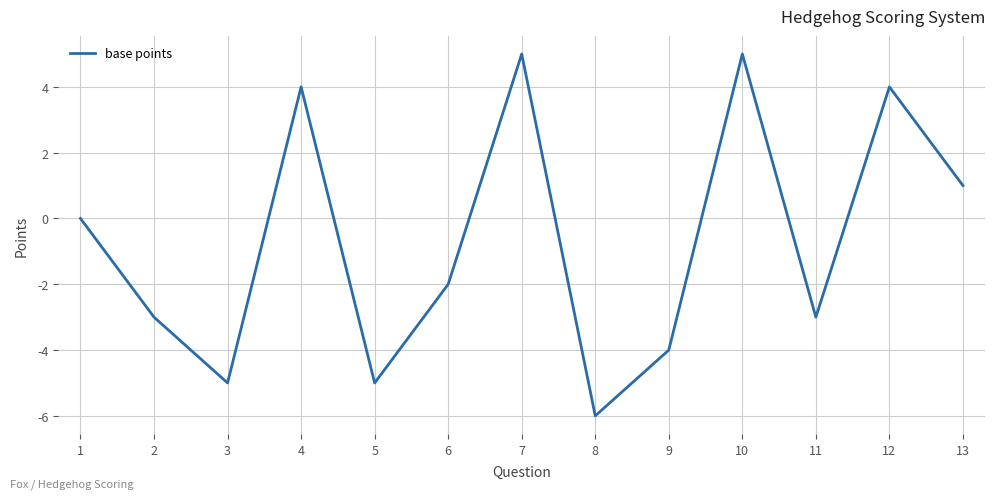

What is the difference between the values at 7 and 9?

9